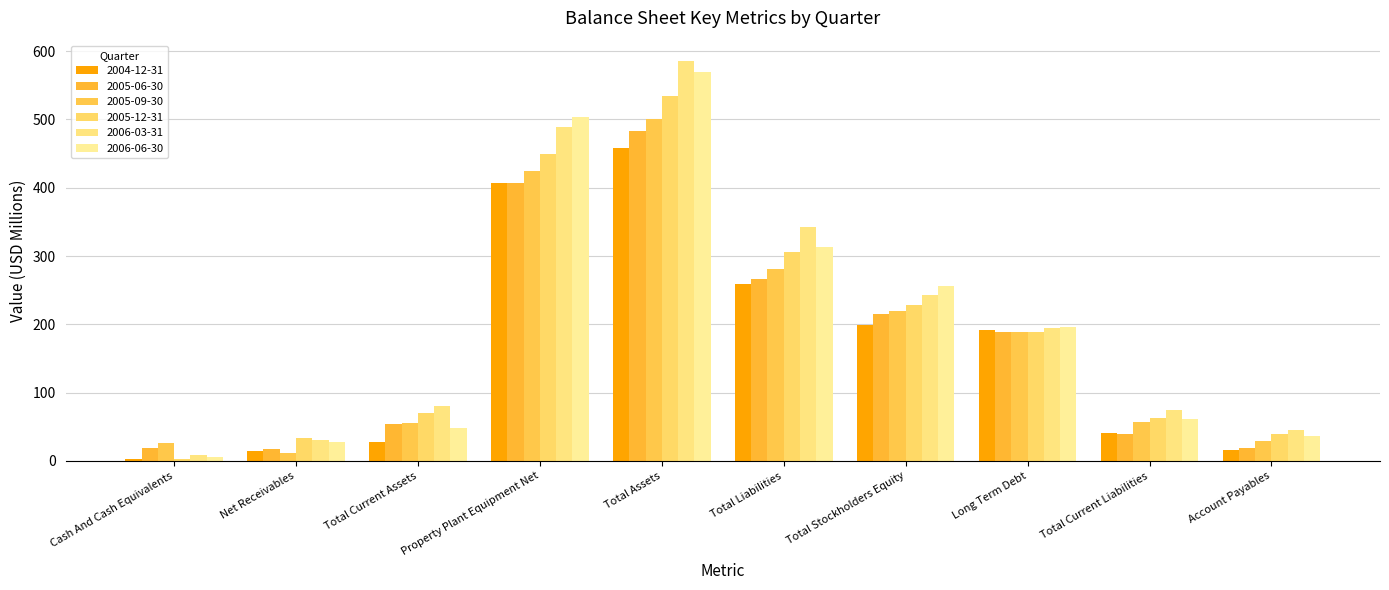

What is the difference between the 2005-12-31 values at Total Stockholders Equity and Property Plant Equipment Net?

220.9